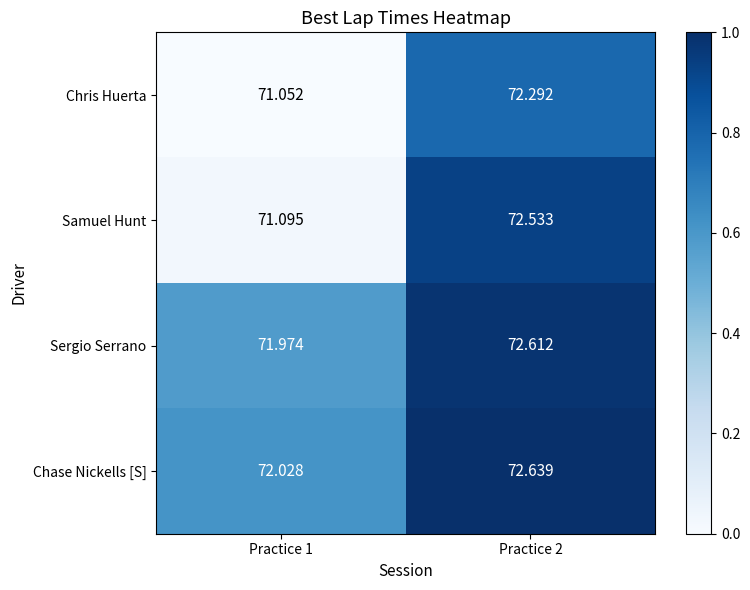

Rank the series by their maximum value, from lowest to highest.

Chris Huerta, Samuel Hunt, Sergio Serrano, Chase Nickells [S]